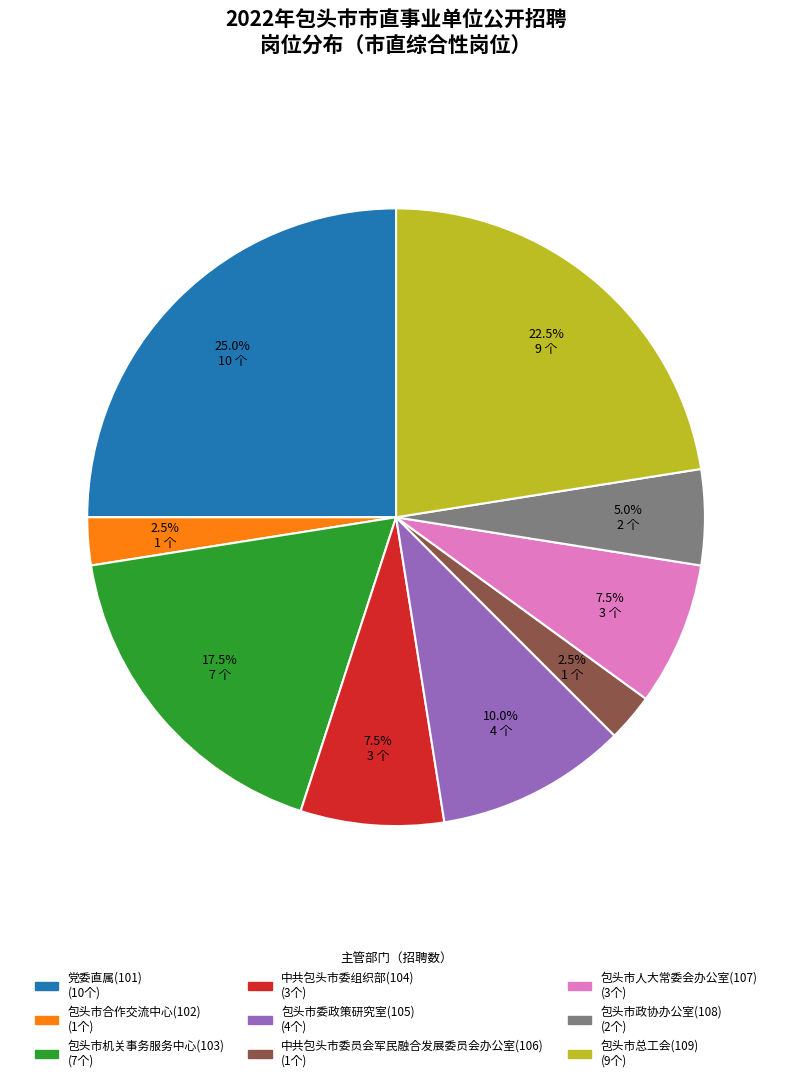

How many slices are in this pie chart?

9